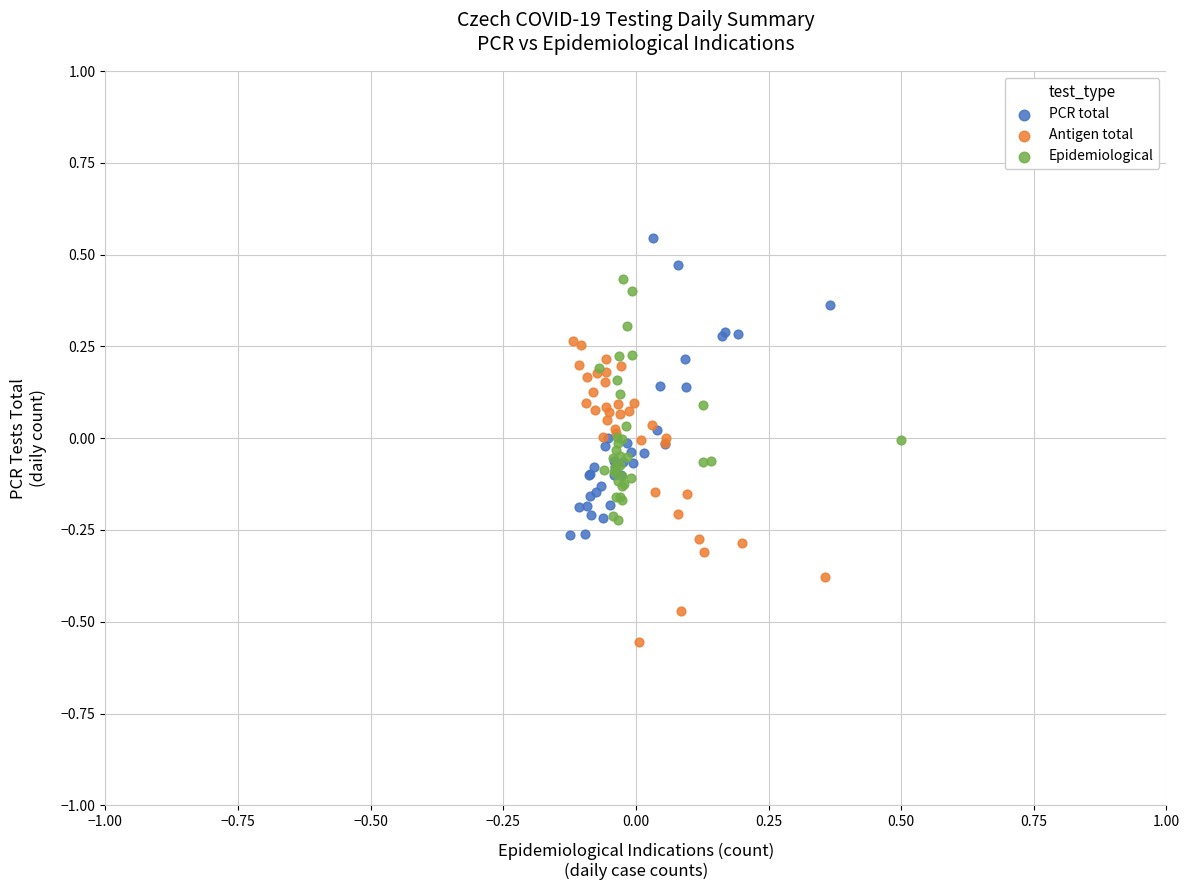

Which series contains the lowest Y value?

Antigen total